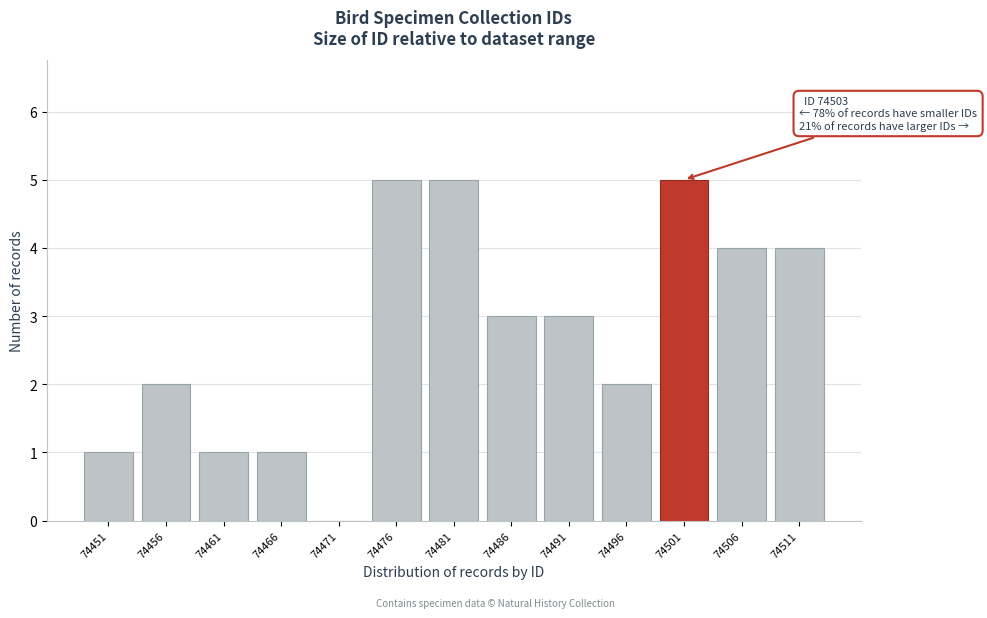

Reading left to right, transcribe all the data shown in this chart.

74451=1	74456=2	74461=1	74466=1	74471=0	74476=5	74481=5	74486=3	74491=3	74496=2	74501=5	74506=4	74511=4